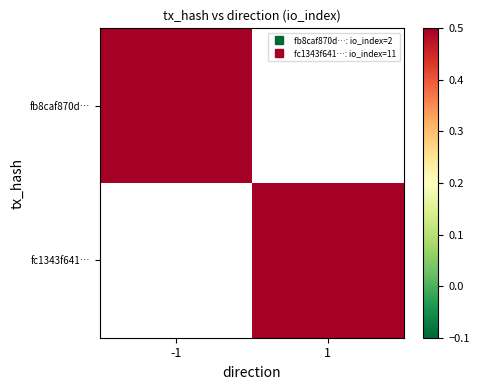

Which series has the largest total across all categories?

fc1343f641…